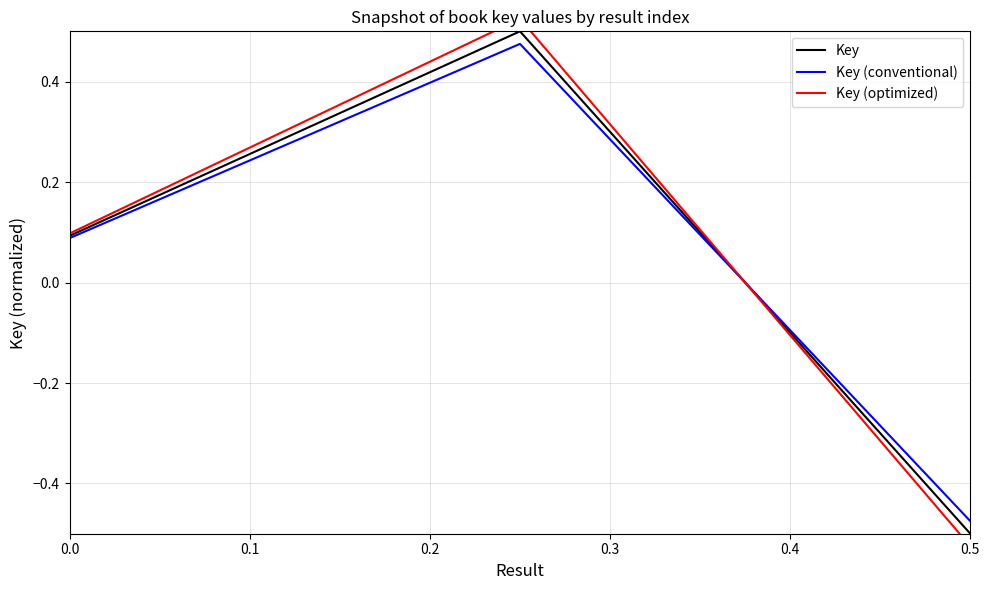

What is the sum of the Key (conventional) values at 0.1 and 0.0?

0.6